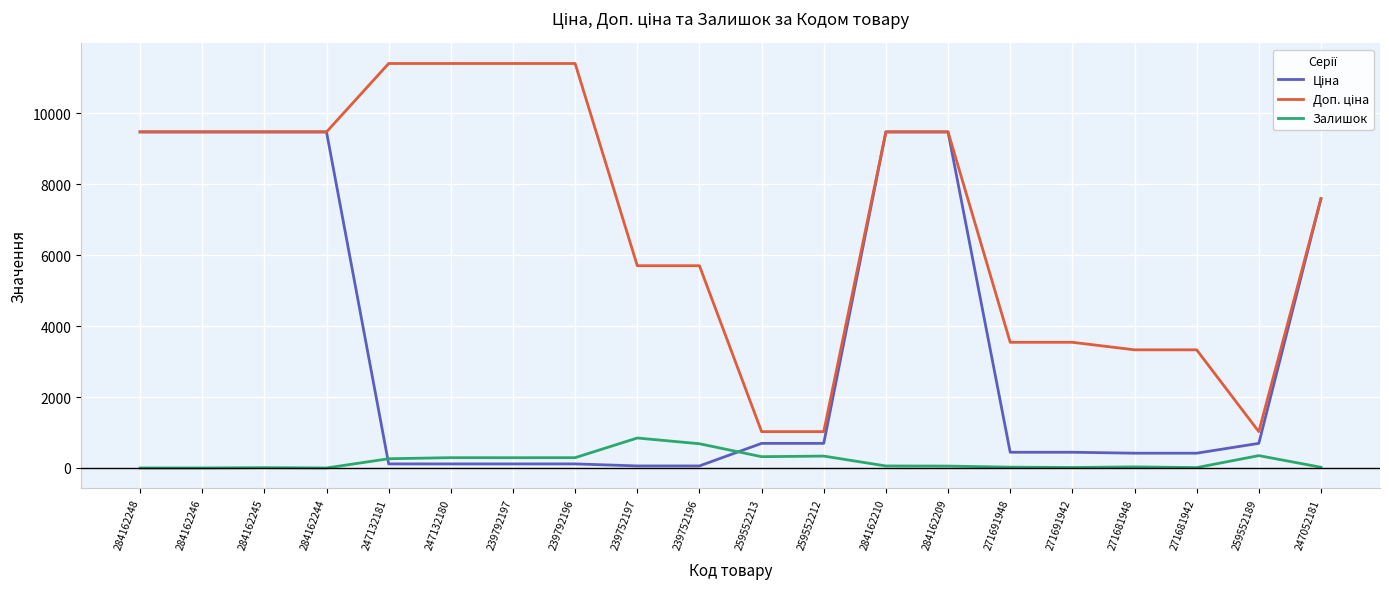

What is the spread (max minus min) of values at 284162246?

9480.1